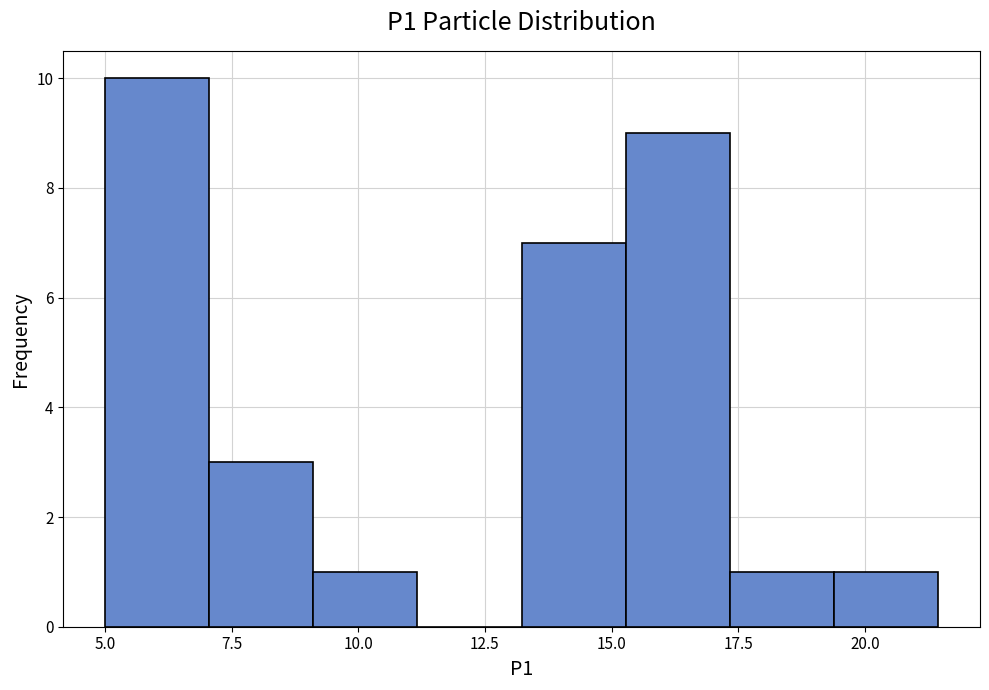

Reading left to right, transcribe this chart: for each bar, give the range it covers on the x-axis and its height. Neither the bar edges nor the heights are printed on the chart, so give them approximately, as read against the axes.

5.0 to 7.0: 10
7.0 to 9.0: 3
9.0 to 11.0: 1
11.0 to 13.0: 0
13.0 to 15.5: 7
15.5 to 17.5: 9
17.5 to 19.5: 1
19.5 to 21.5: 1